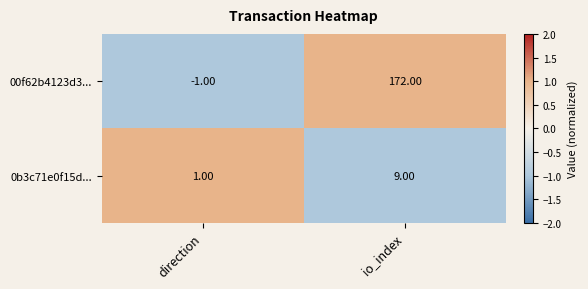

How many positive values does the 00f62b4123d3... series have?

1